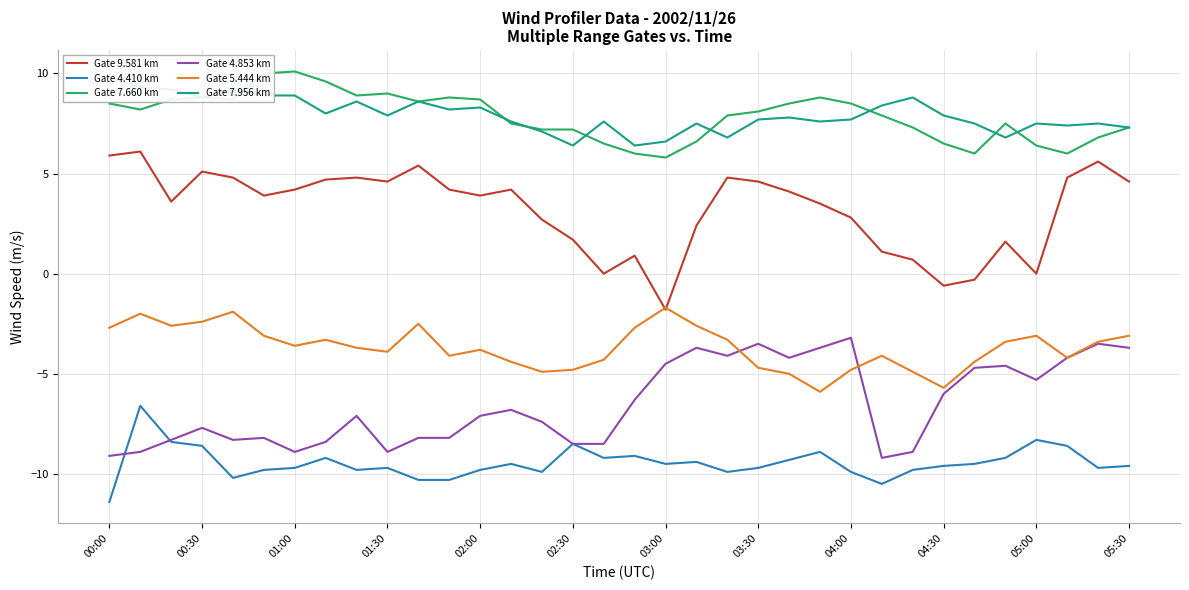

What is the value of the Gate 5.444 km point at the 19th from the left?

-1.7